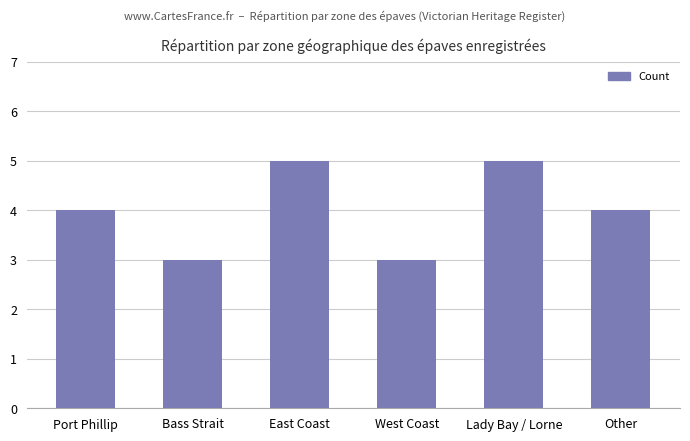

Reading left to right, list all the values displayed in this chart.

4	3	5	3	5	4